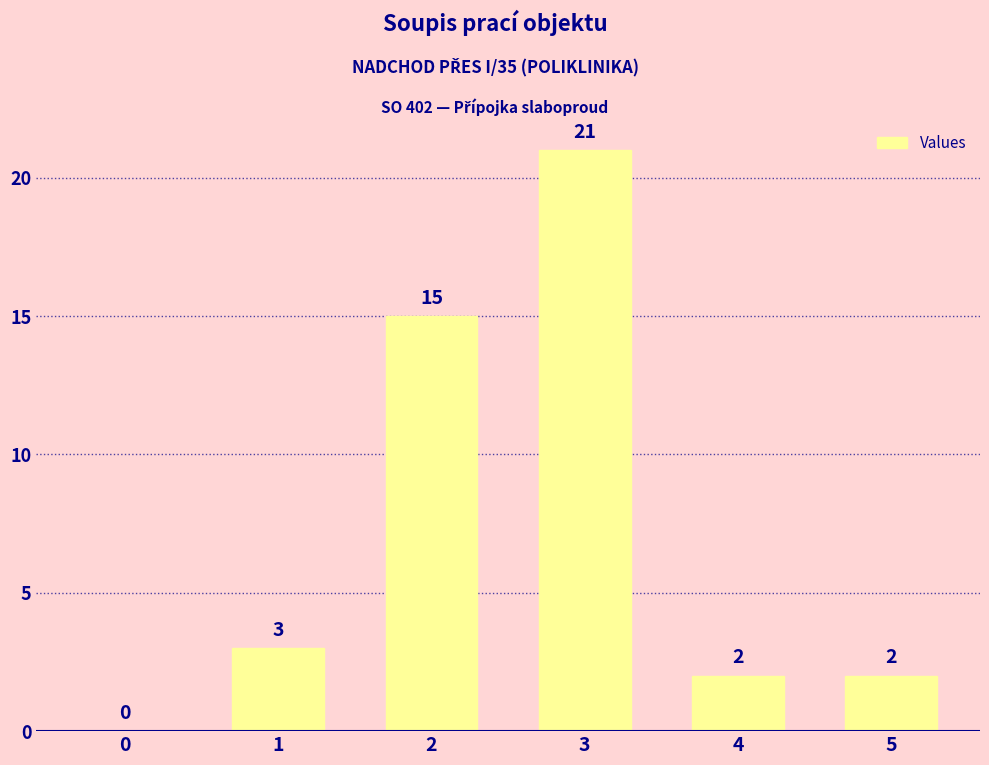

Count the number of categories in the chart.

6